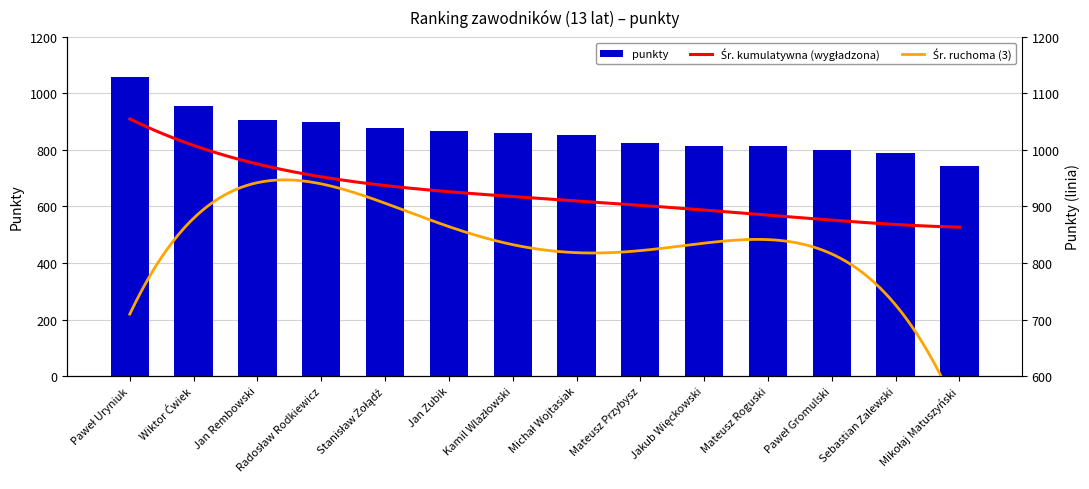

How many values exceed 861?

6